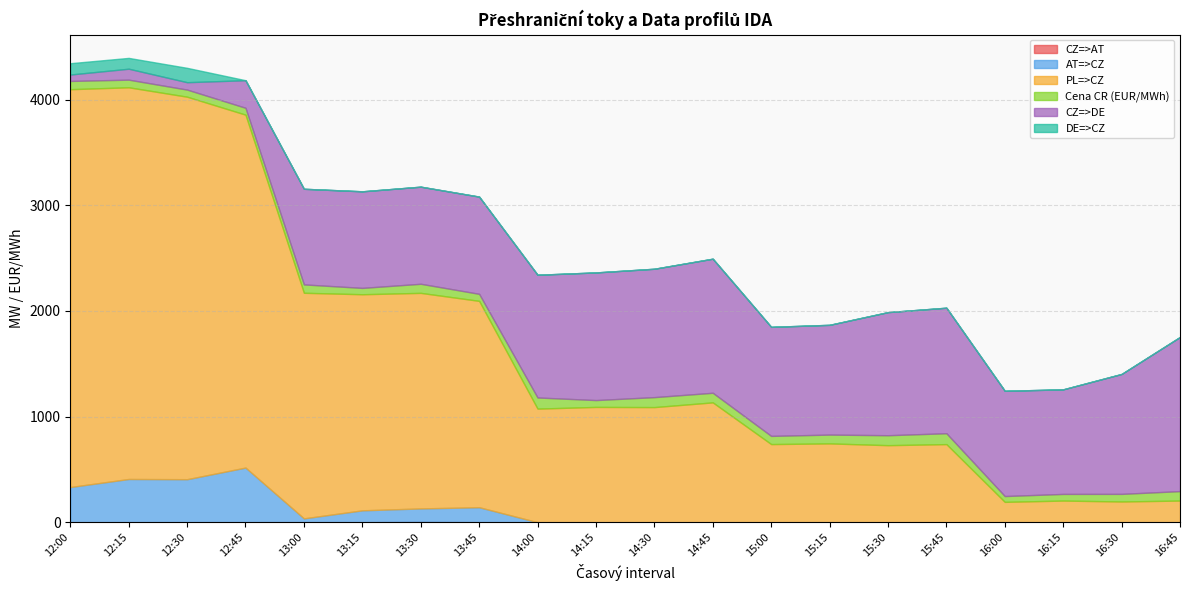

At which category does CZ=>AT reach its first local valley?

13:15